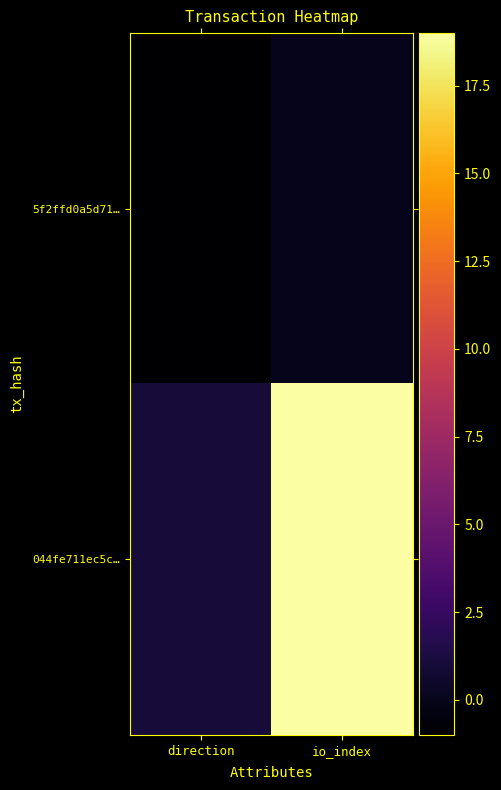

Rank the series at io_index from highest to lowest value.

044fe711ec5c…, 5f2ffd0a5d71…